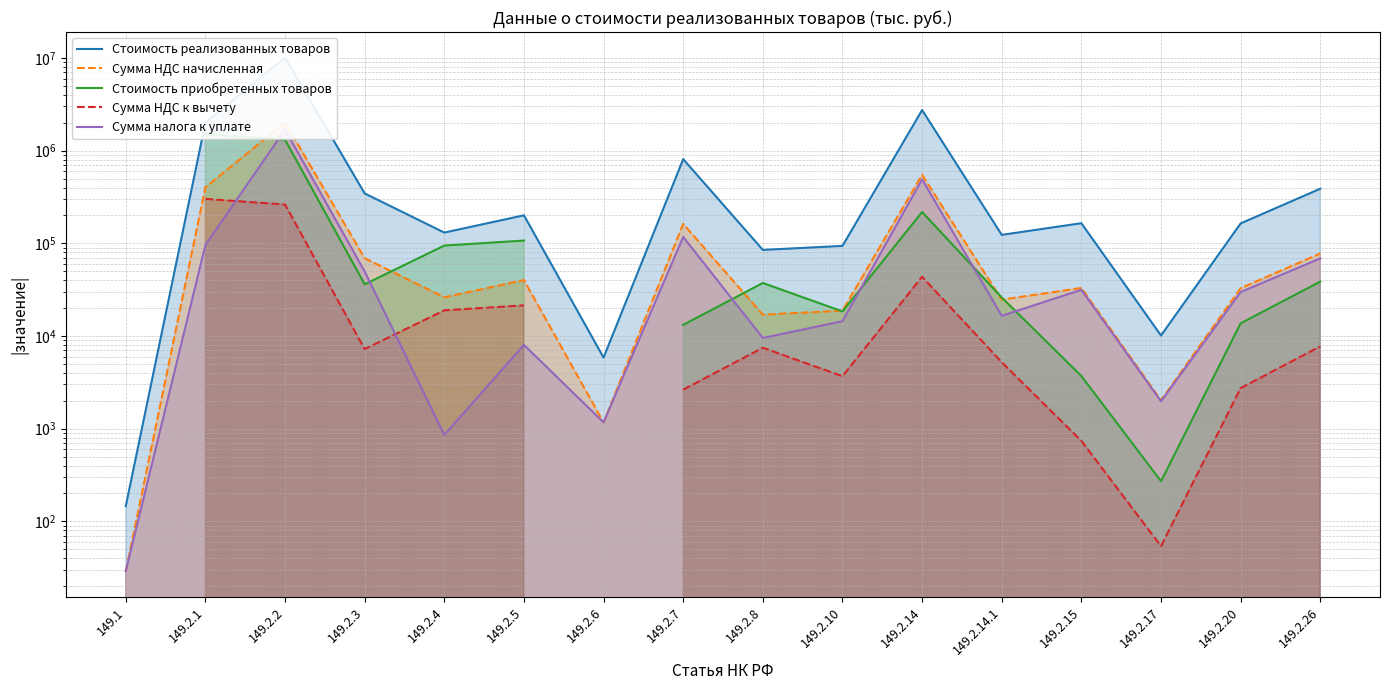

At how many categories does at least one series exceed 7503177?

1